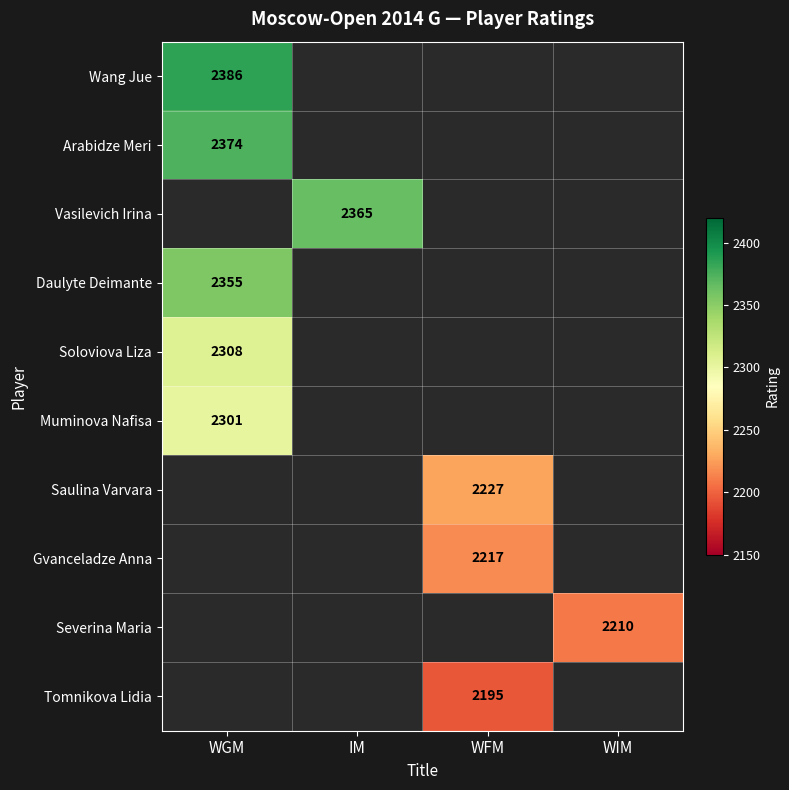

The Soloviova Liza series shows 1151 at WGM. True or false?

False